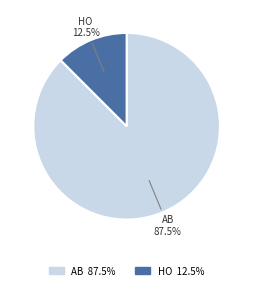

Which slice represents more than half of the pie?

AB